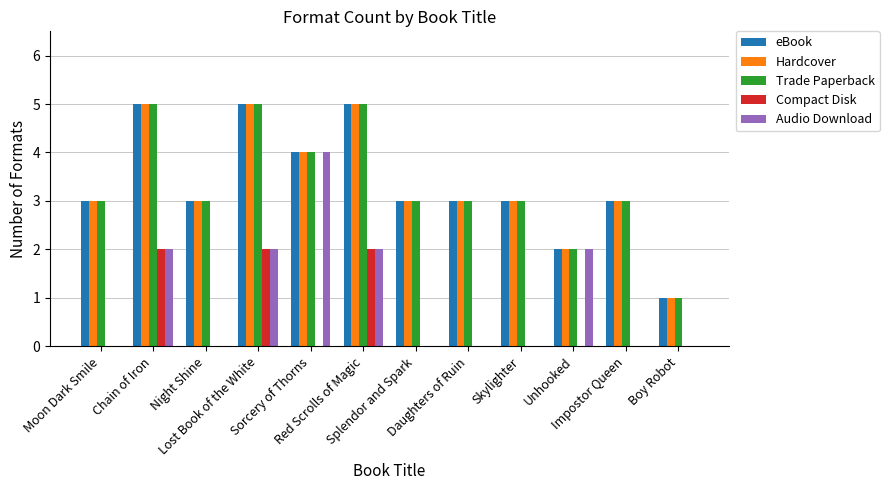

What is the maximum value shown in the chart?

5